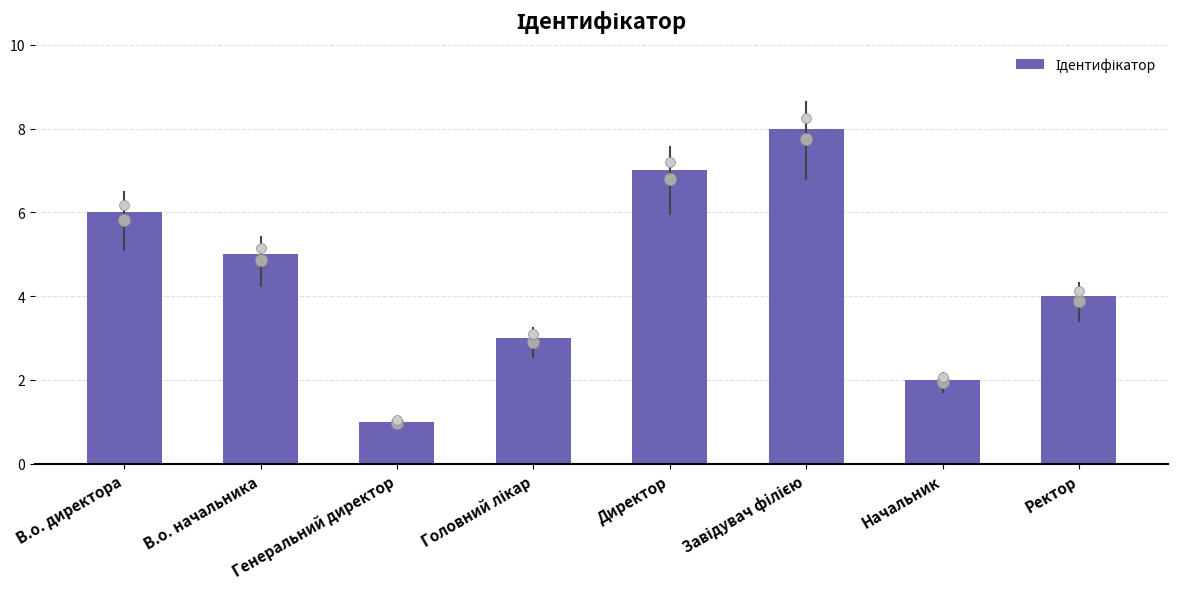

Between Начальник and Директор, which is larger?

Директор